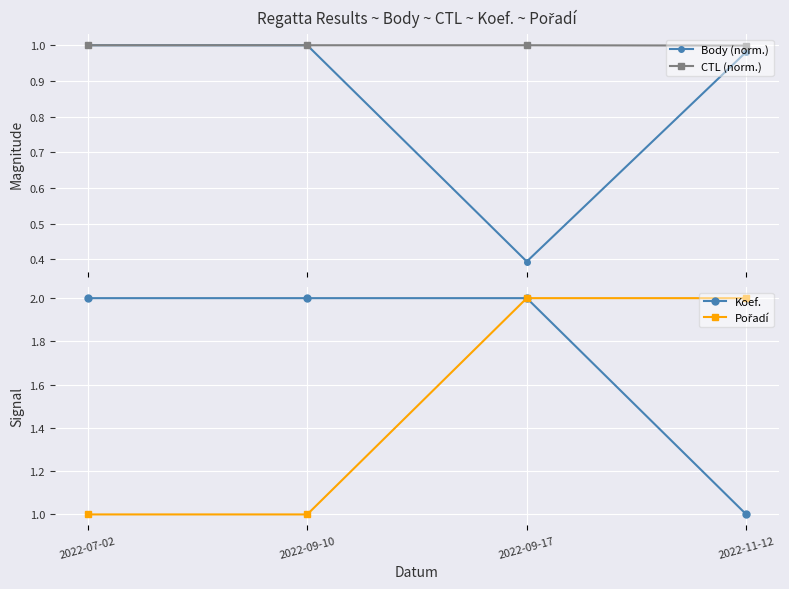

True or false: Body (norm.) has a value of 0.4 at 2022-09-17.

True